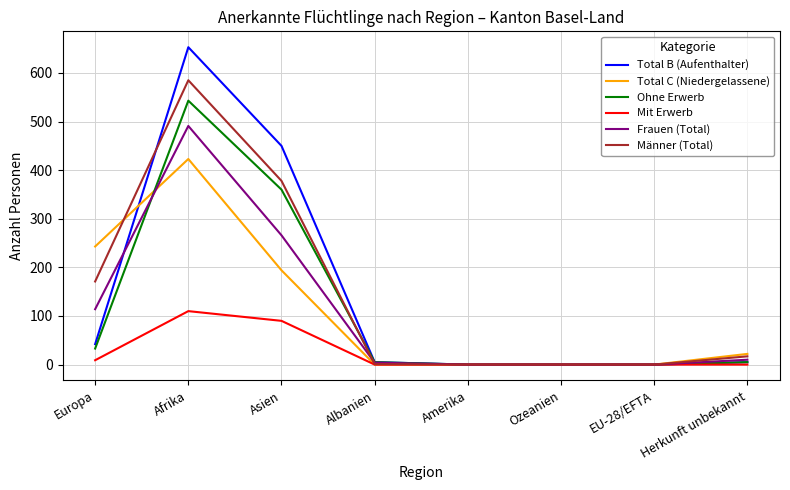

At which label does Total C (Niedergelassene) first exceed 22?

Europa